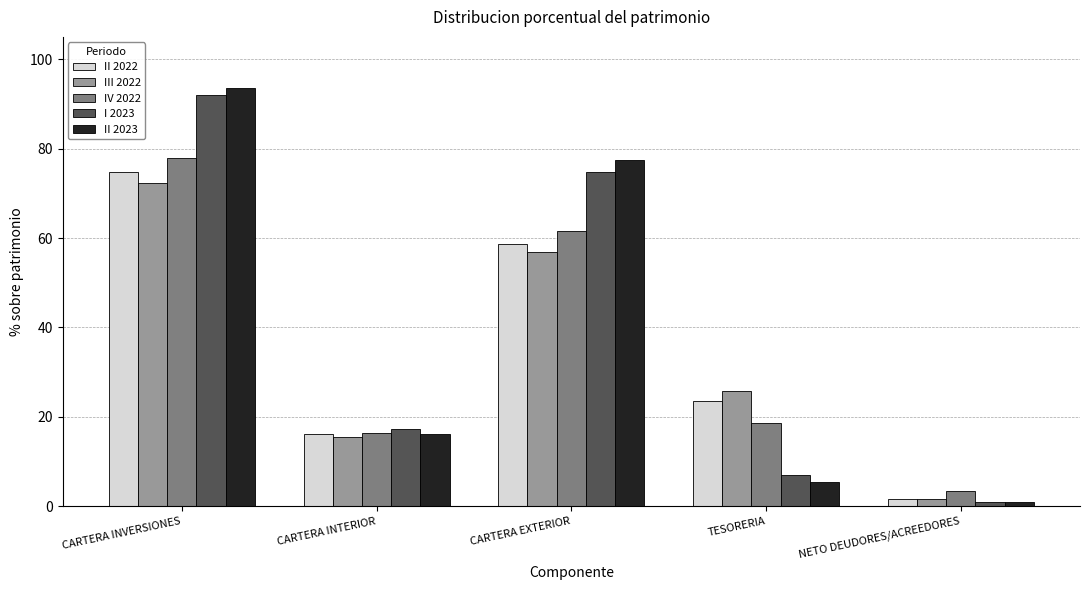

Which series has the widest spread of values?

II 2023